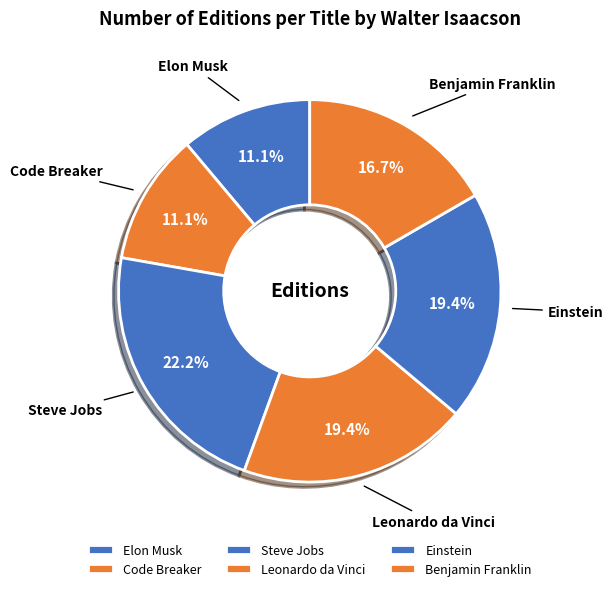

To the nearest percent, what is the combined percentage of Benjamin Franklin and Elon Musk?

28%